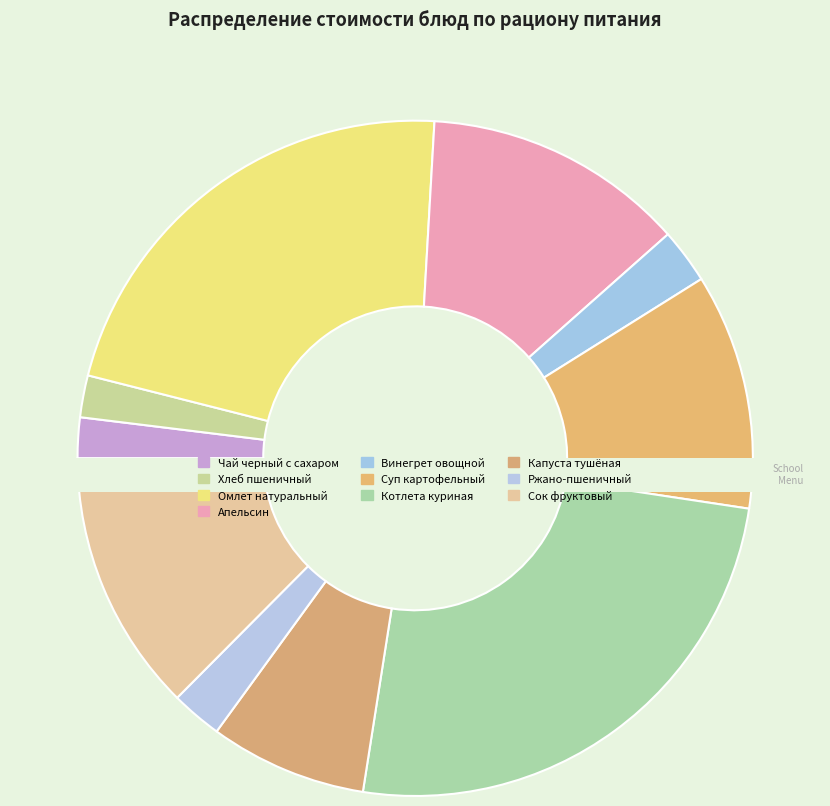

Which slice is the largest?

Котлета куриная